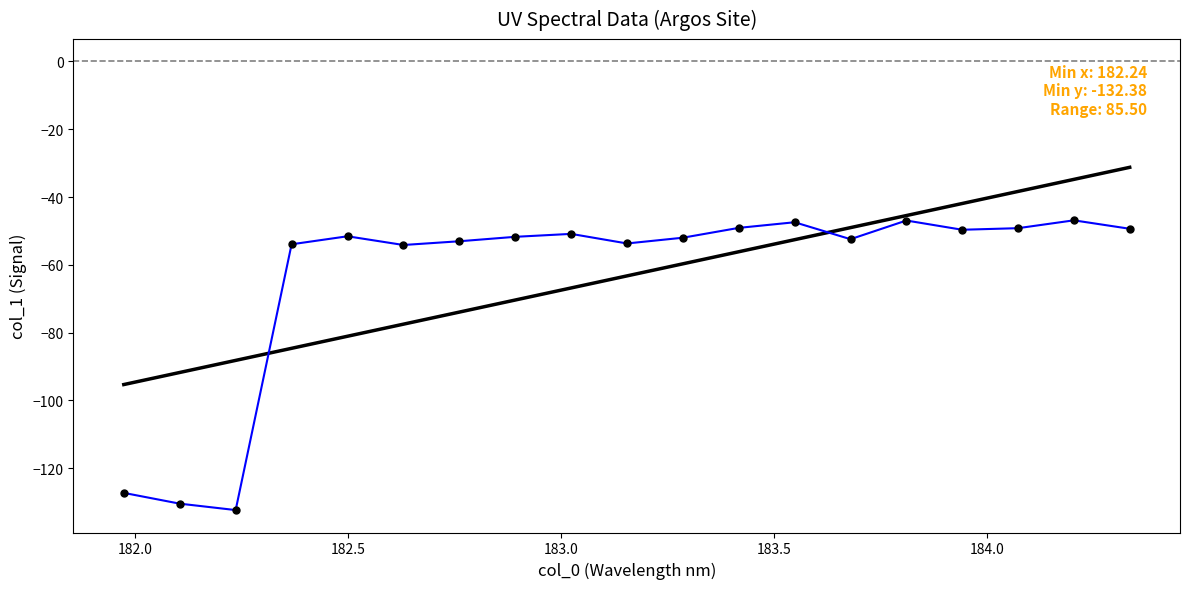

What is the value of the 6th point from the left?

-54.2